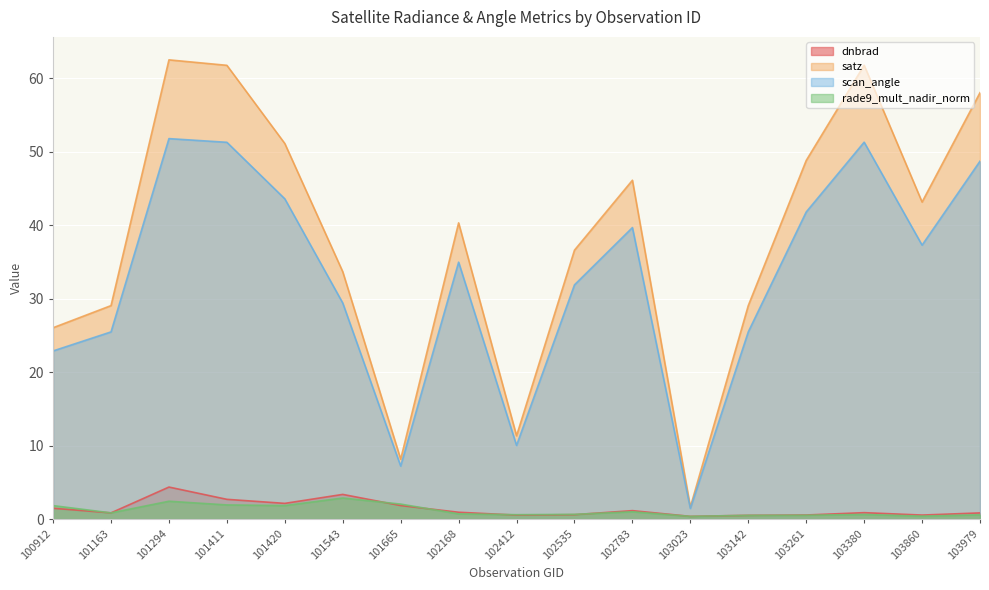

Does the chart display data point markers on the line(s)?

No